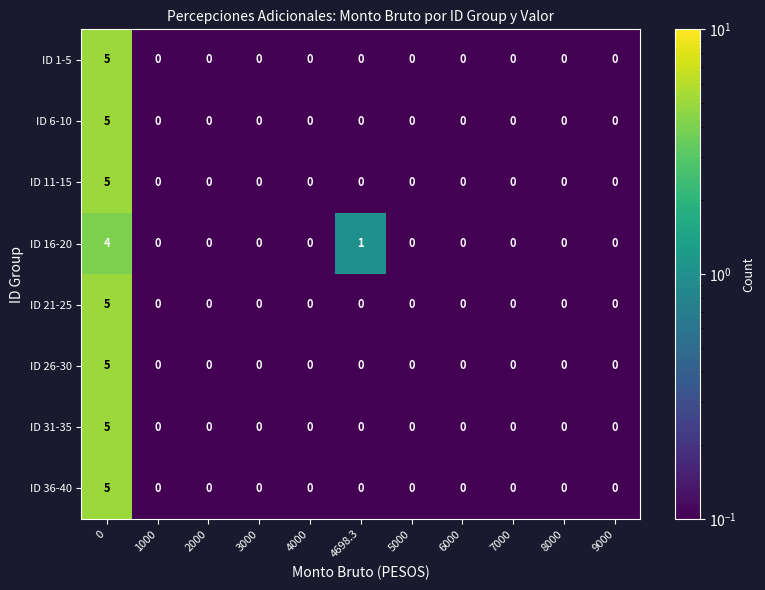

The value of ID 21-25 at 1000 is 0. True or false?

True